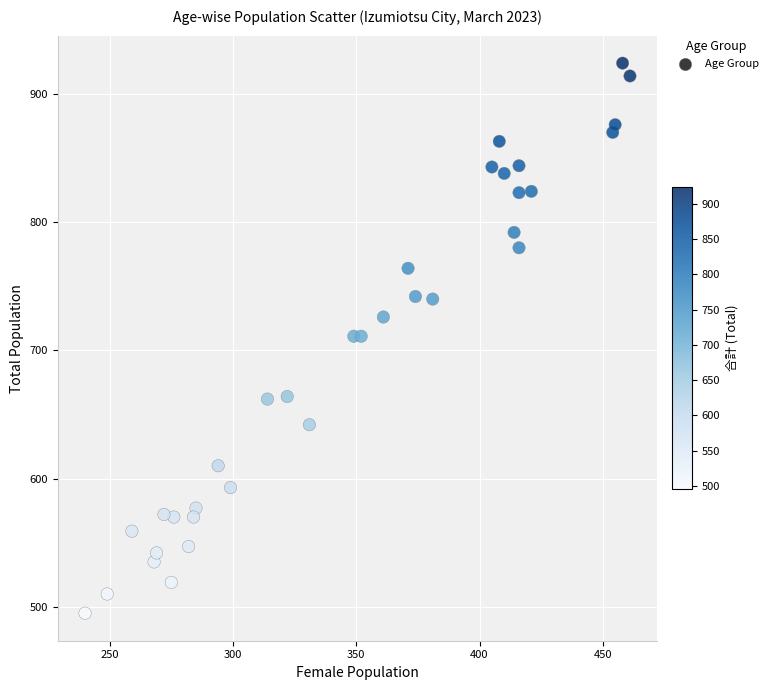

What is the range of Y values (max minus min)?

429